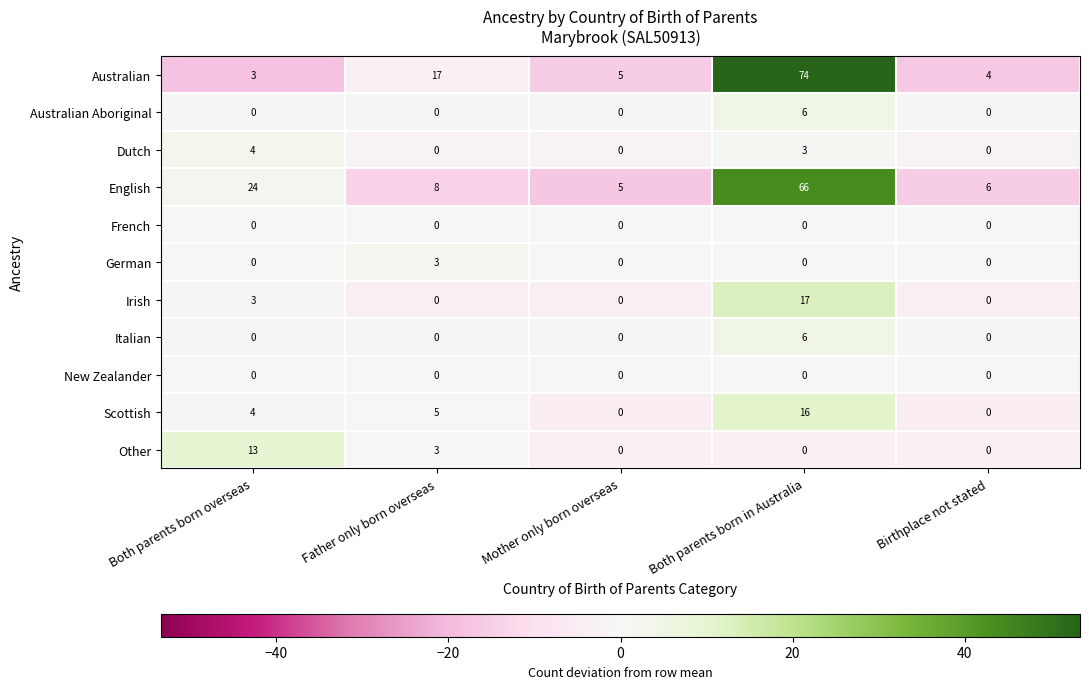

Count the number of data series in this chart.

11